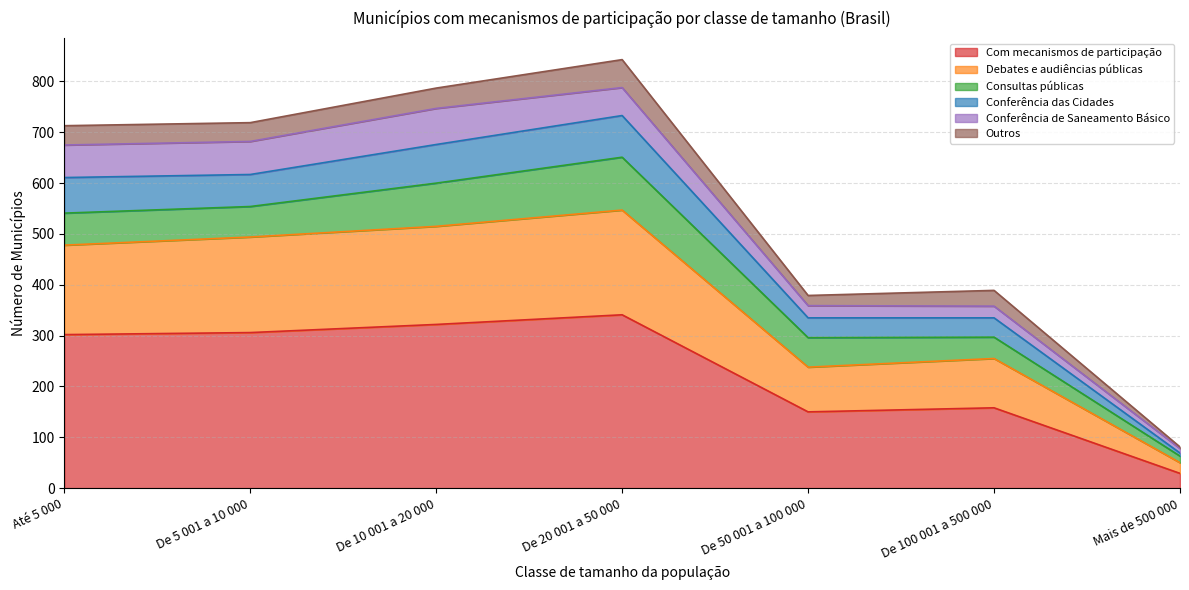

What is the minimum value for Com mecanismos de participação?

29